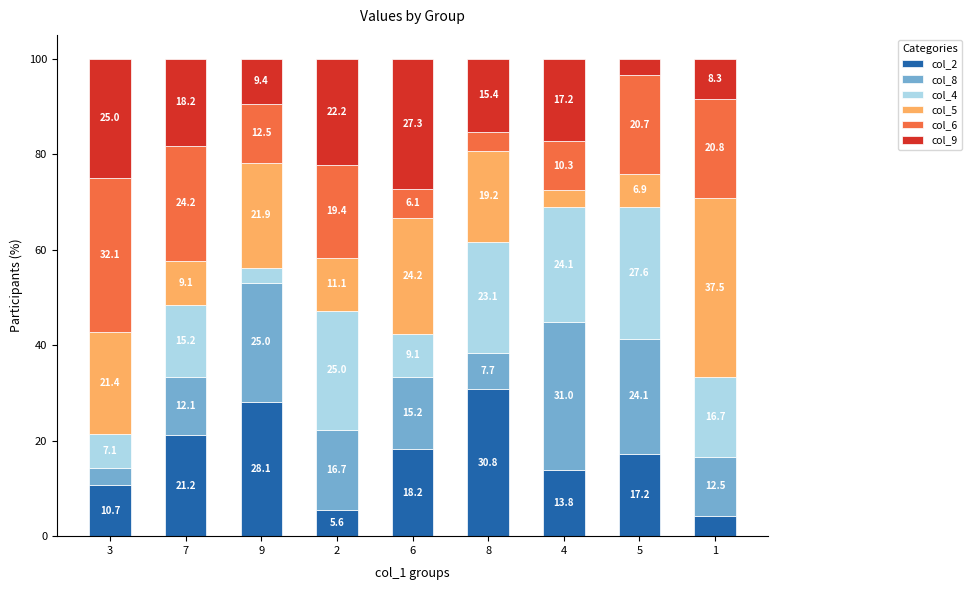

What is the sum of all col_2 values?

149.8